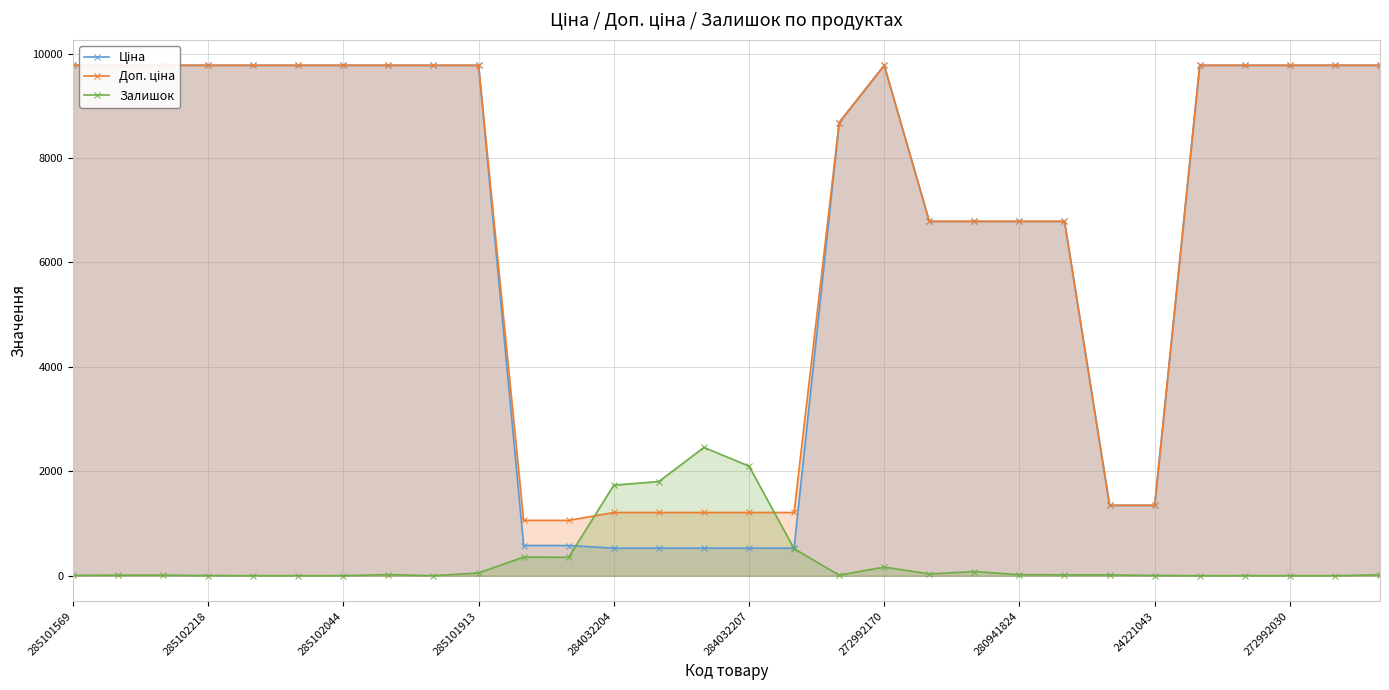

How many values in the Залишок series are below 16?

14